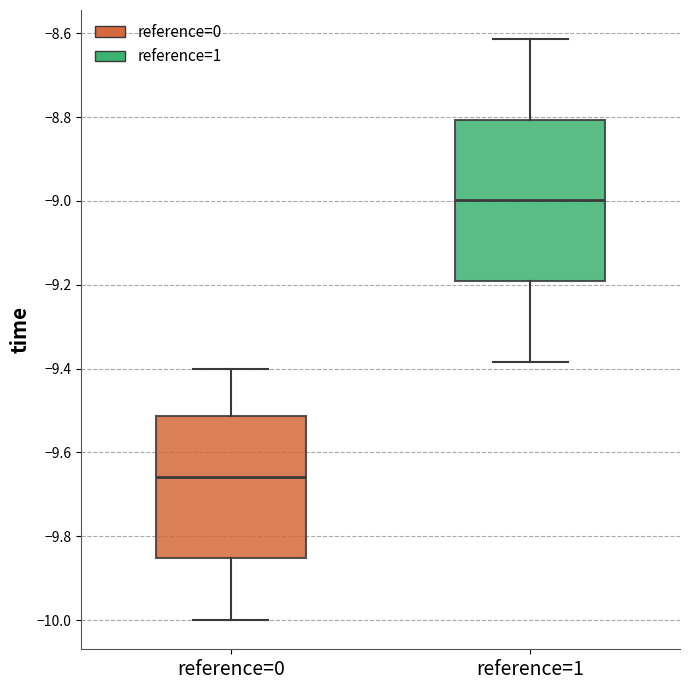

Where is the upper edge of the box for reference=0 on the y-axis? The values are not printed on the chart, so give them approximately, as read against the axis.

-9.52